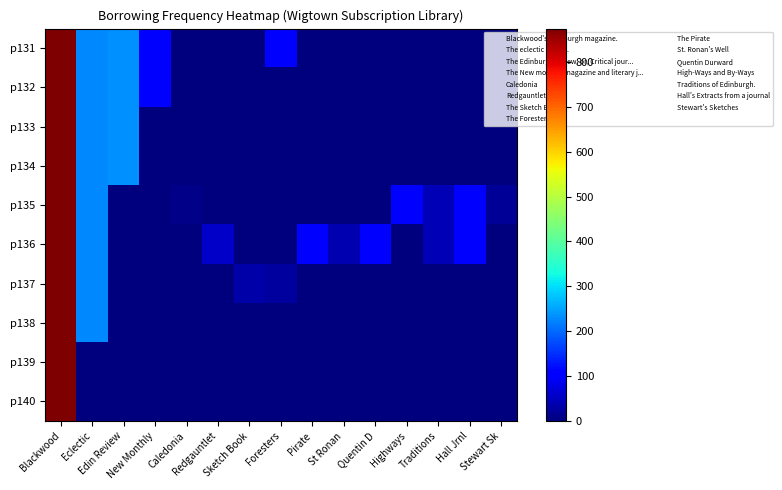

At how many categories does at least one series exceed 32?

12